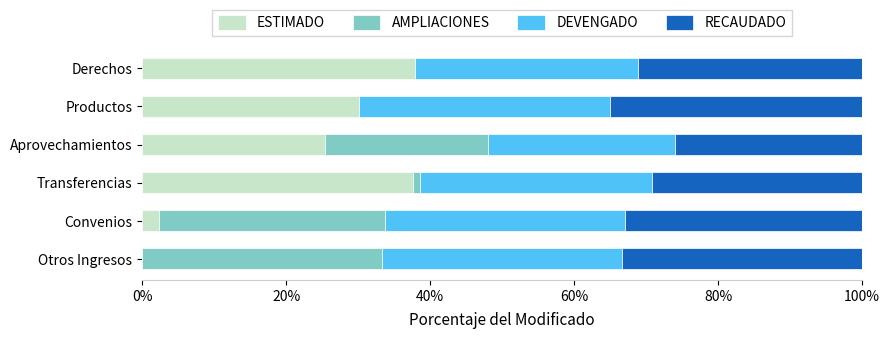

What is the maximum value for ESTIMADO?

37.8